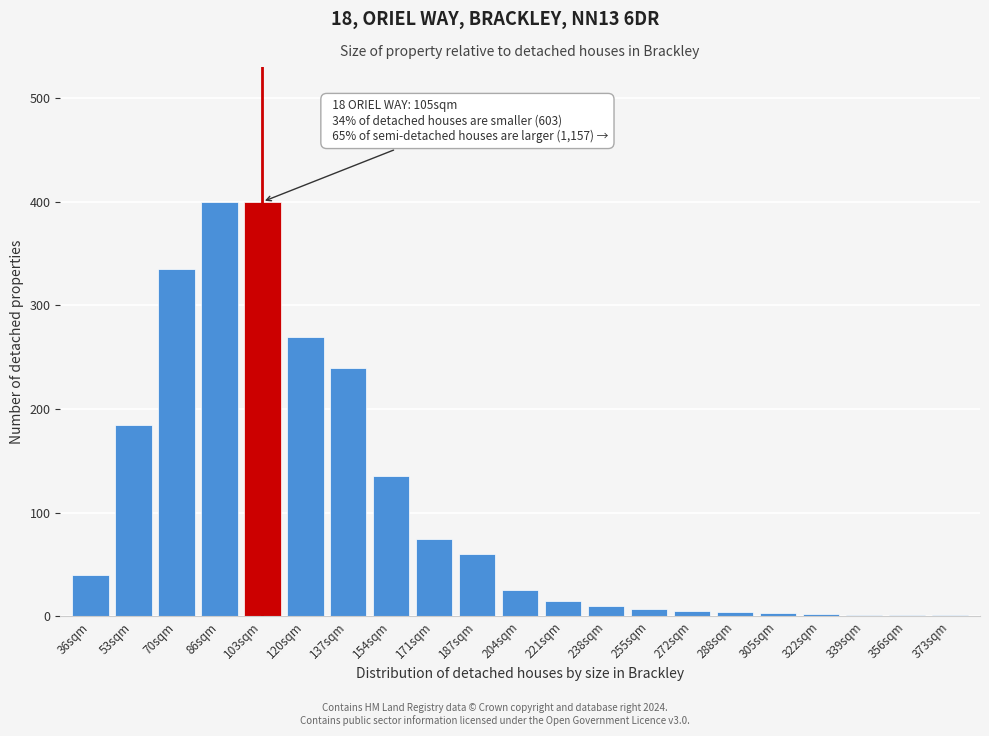

The value at 53sqm is 101. True or false?

False